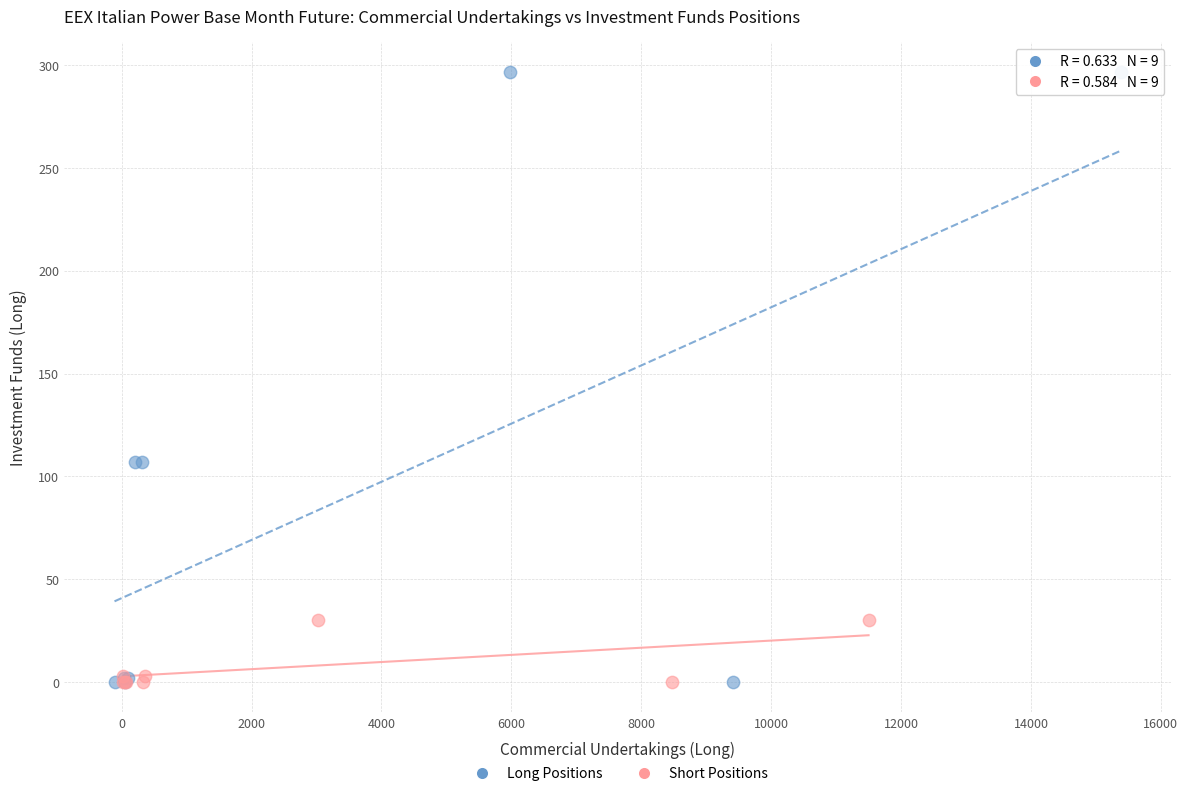

Which series reaches the maximum Y coordinate?

Long Positions